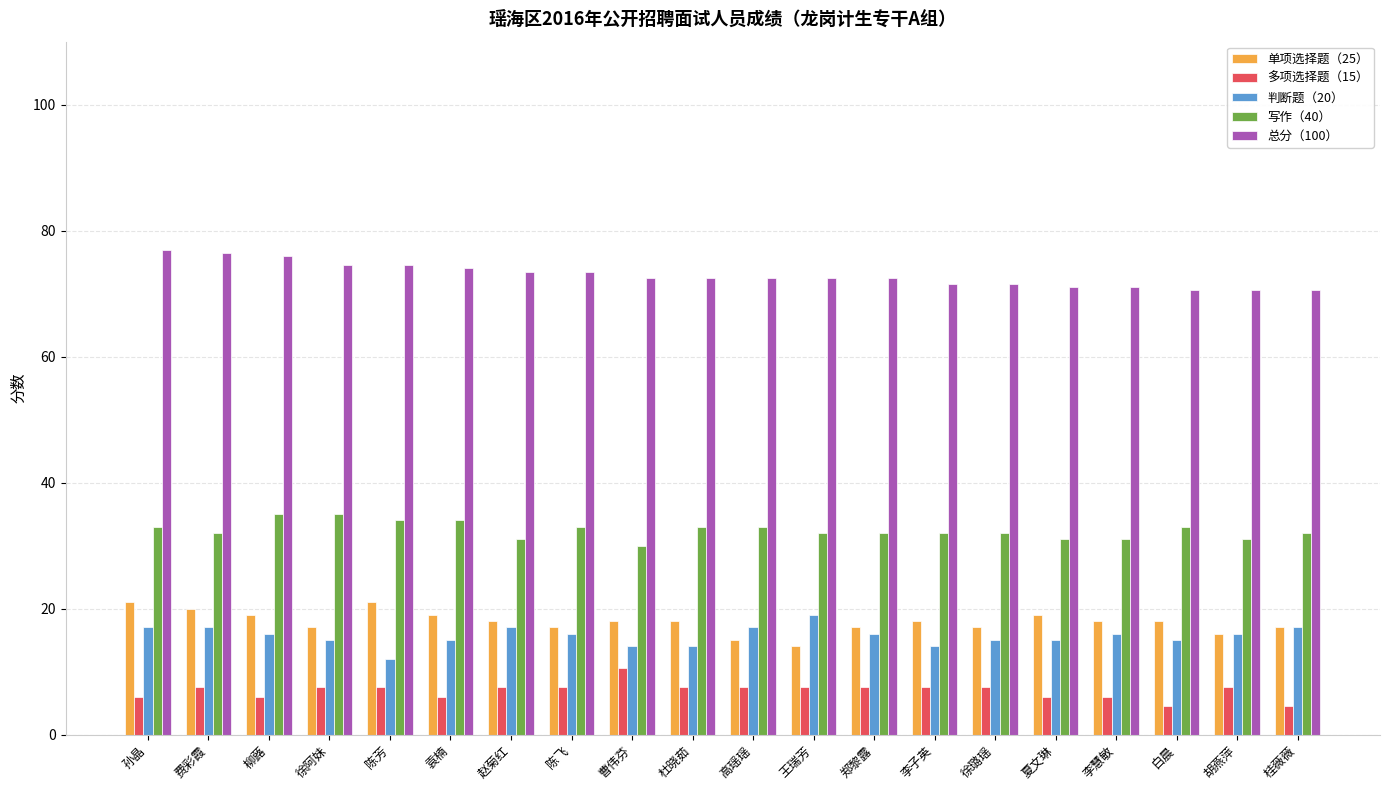

What is the difference between the maximum and minimum values in the 写作（40） series?

5.0